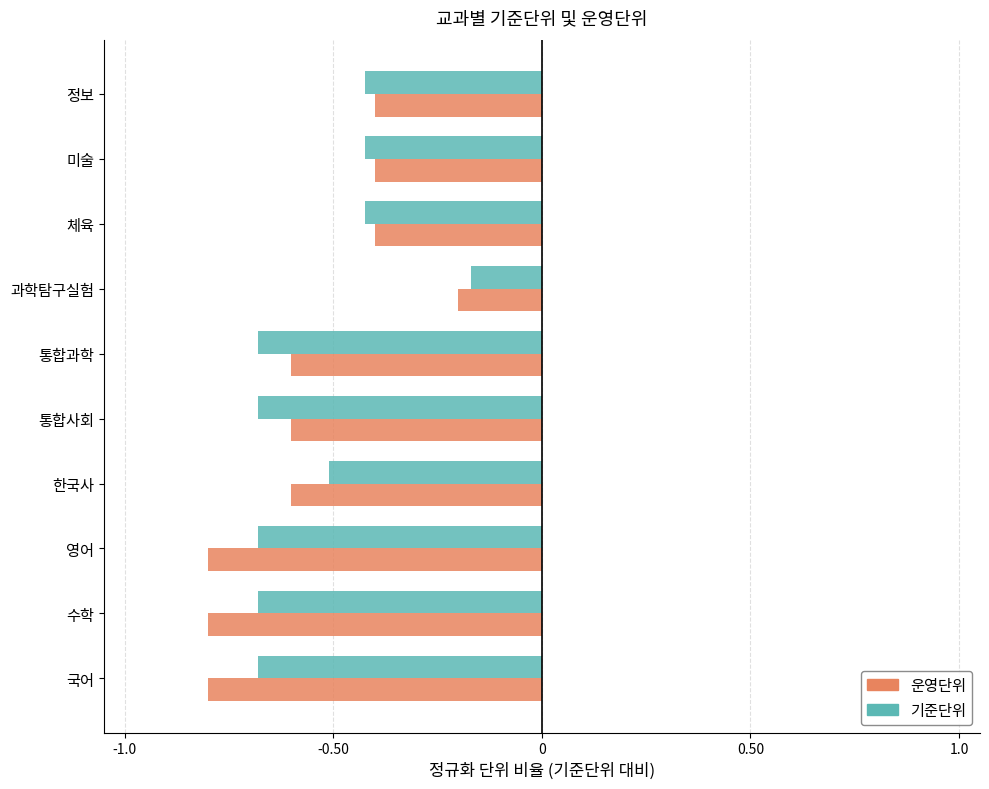

List the series in order of their overall mean, lowest first.

운영단위, 기준단위